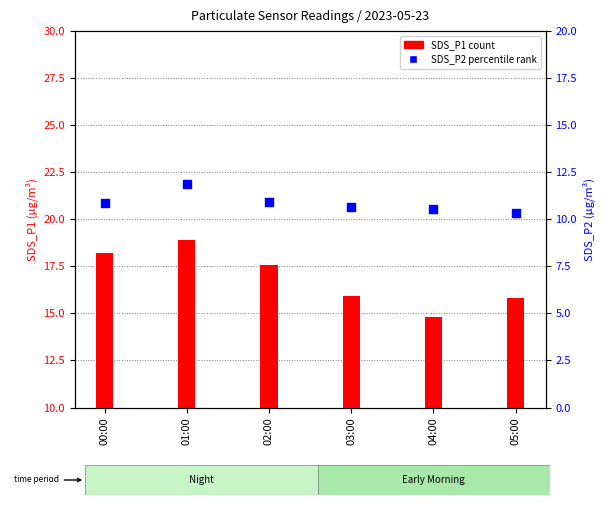

Which series has the largest total across all categories?

SDS_P1